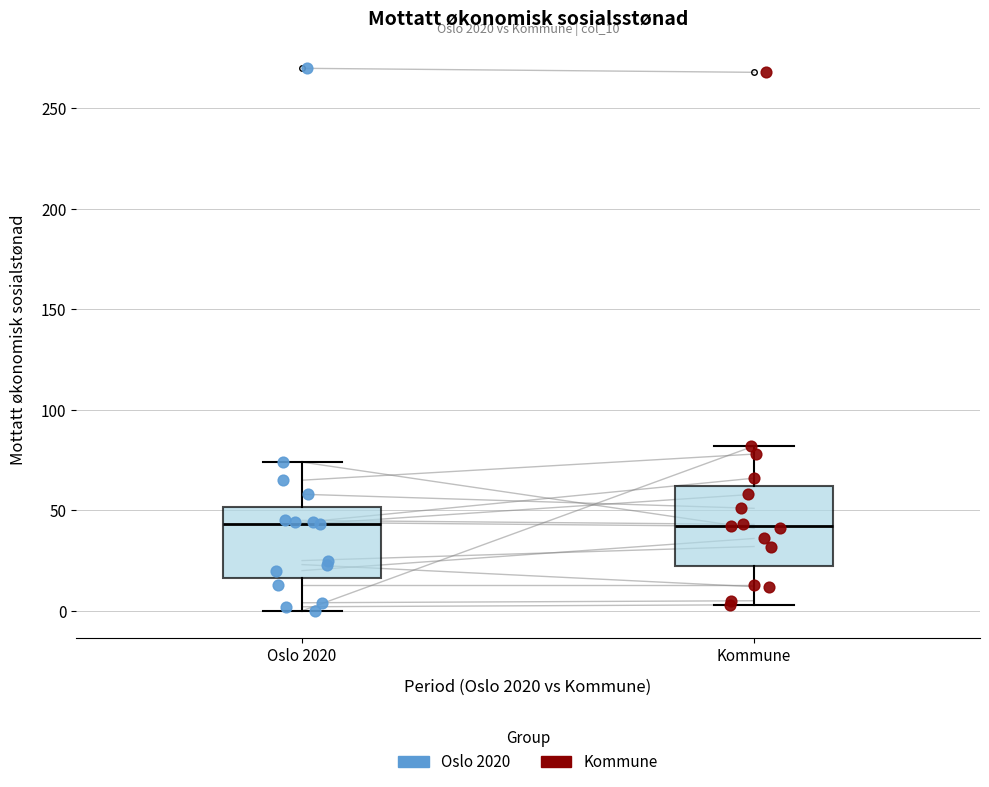

Reading left to right, read every box against the y-axis: the position of its median line, the range the box covers, and the ends of its whiskers. The values are not printed on the chart, so give them approximately, as read against the axis.

Oslo 2020: median 45, box 15 to 50, whiskers 0 to 75
Kommune: median 40, box 25 to 60, whiskers 5 to 80